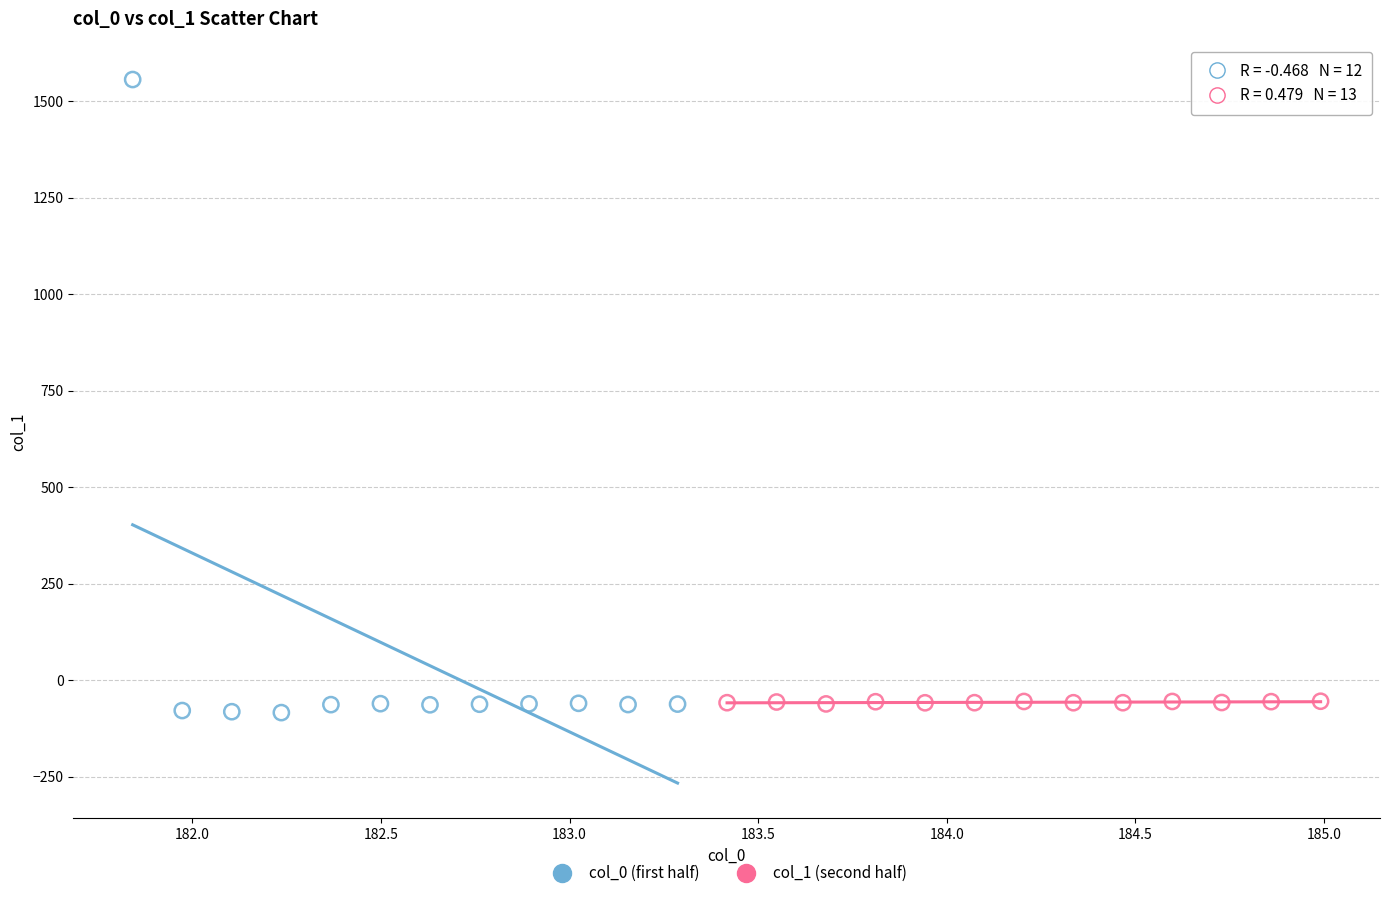

Which series contains the highest Y value?

col_0 (first half)